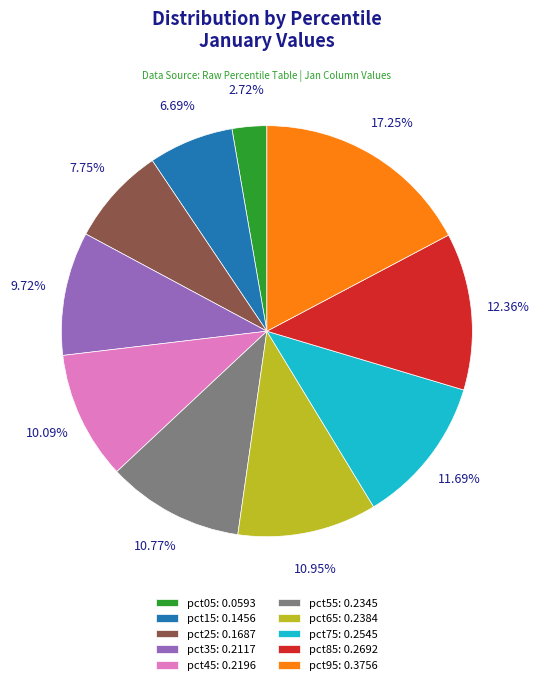

What percentage is the pct45 slice, to the nearest percent?

10%